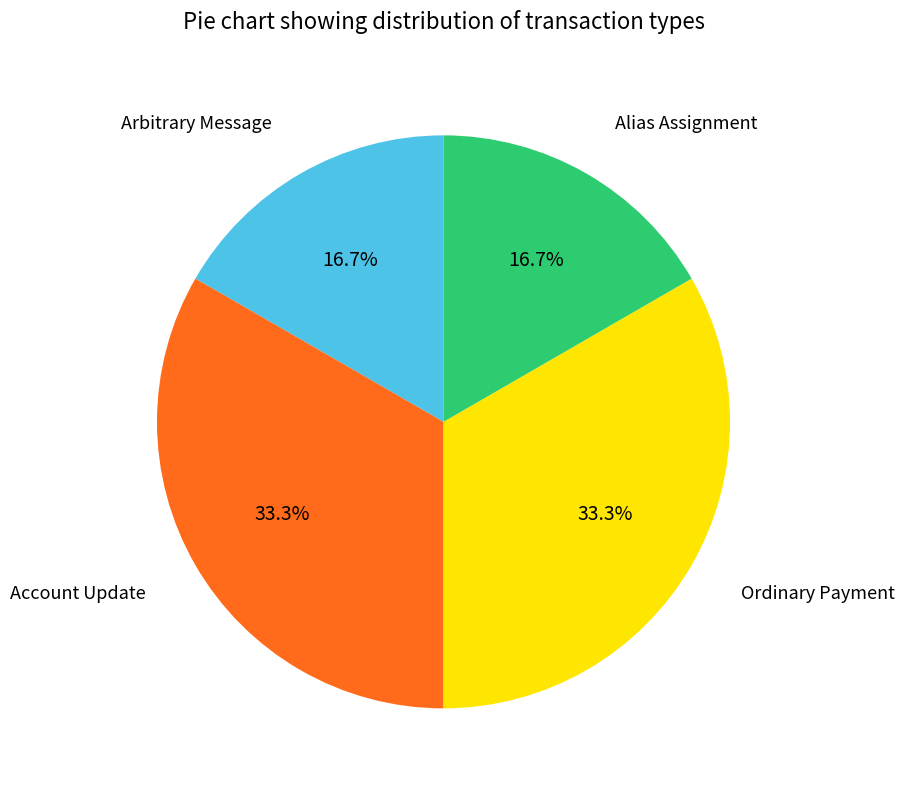

Is it true that Alias Assignment is 17% of the pie?

True